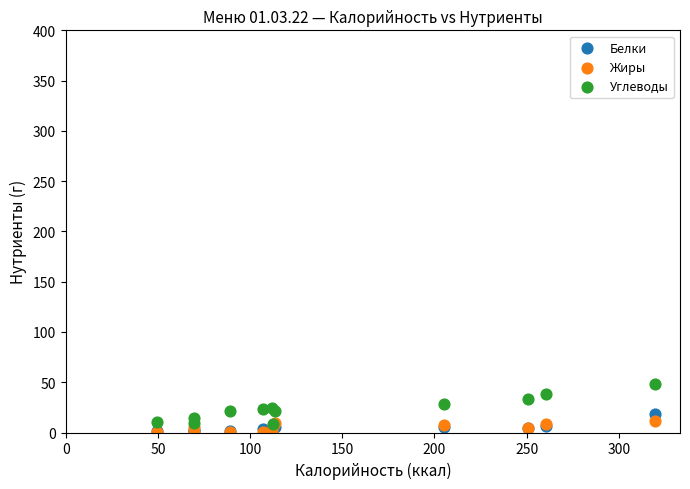

What are all the series names shown in the legend?

Белки, Жиры, Углеводы